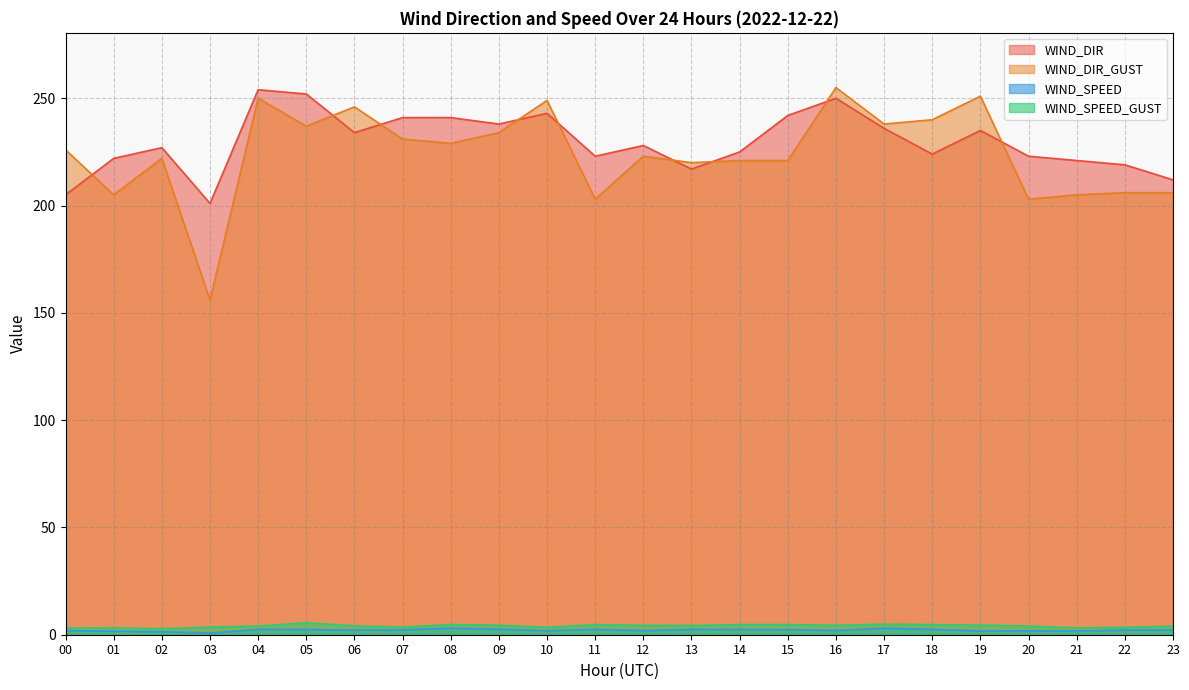

Reading left to right, extract all data points from this chart.

WIND_DIR: 205.0	222.0	227.0	201.0	254.0	252.0	234.0	241.0	241.0	238.0	243.0	223.0	228.0	217.0	225.0	242.0	250.0	236.0	224.0	235.0	223.0	221.0	219.0	212.0
WIND_DIR_GUST: 226.0	205.0	222.0	156.0	250.0	237.0	246.0	231.0	229.0	234.0	249.0	203.0	223.0	220.0	221.0	221.0	255.0	238.0	240.0	251.0	203.0	205.0	206.0	206.0
WIND_SPEED: 1.9	1.6	1.4	0.8	2.4	2.4	2.1	2.2	3.0	2.6	1.9	2.5	1.9	2.5	2.4	2.4	2.0	3.0	2.5	1.8	1.8	1.7	2.1	2.2
WIND_SPEED_GUST: 3.1	3.2	2.8	3.5	4.1	5.6	4.1	3.5	4.8	4.4	3.5	4.7	4.4	4.3	4.7	4.7	4.4	4.9	4.7	4.5	4.1	3.2	3.4	4.0